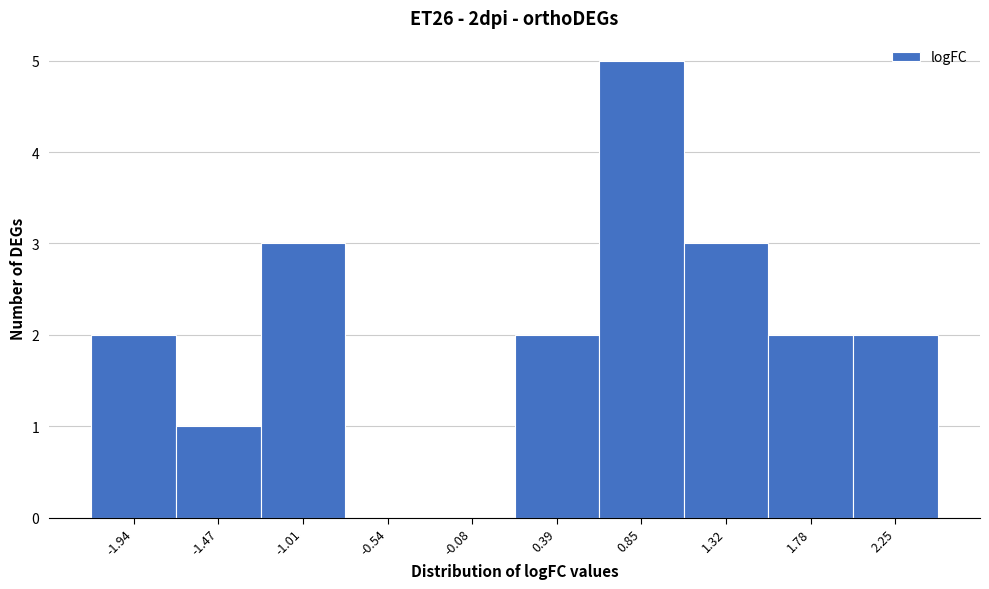

Reading right to left, list all the values displayed in this chart.

2.25=2	1.78=2	1.32=3	0.85=5	0.39=2	-0.08=0	-0.54=0	-1.01=3	-1.47=1	-1.94=2